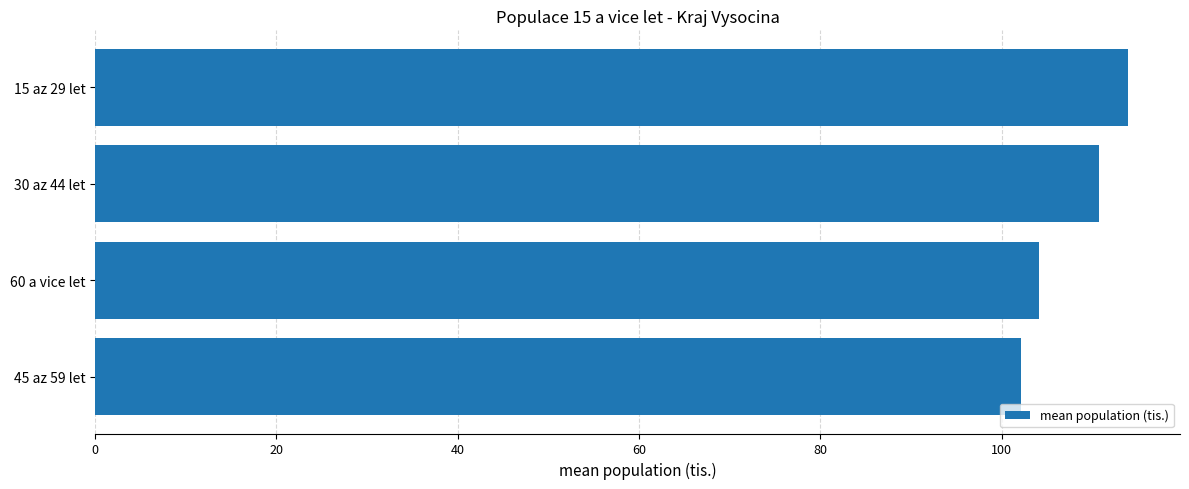

What is the minimum value shown in the chart?

102.2